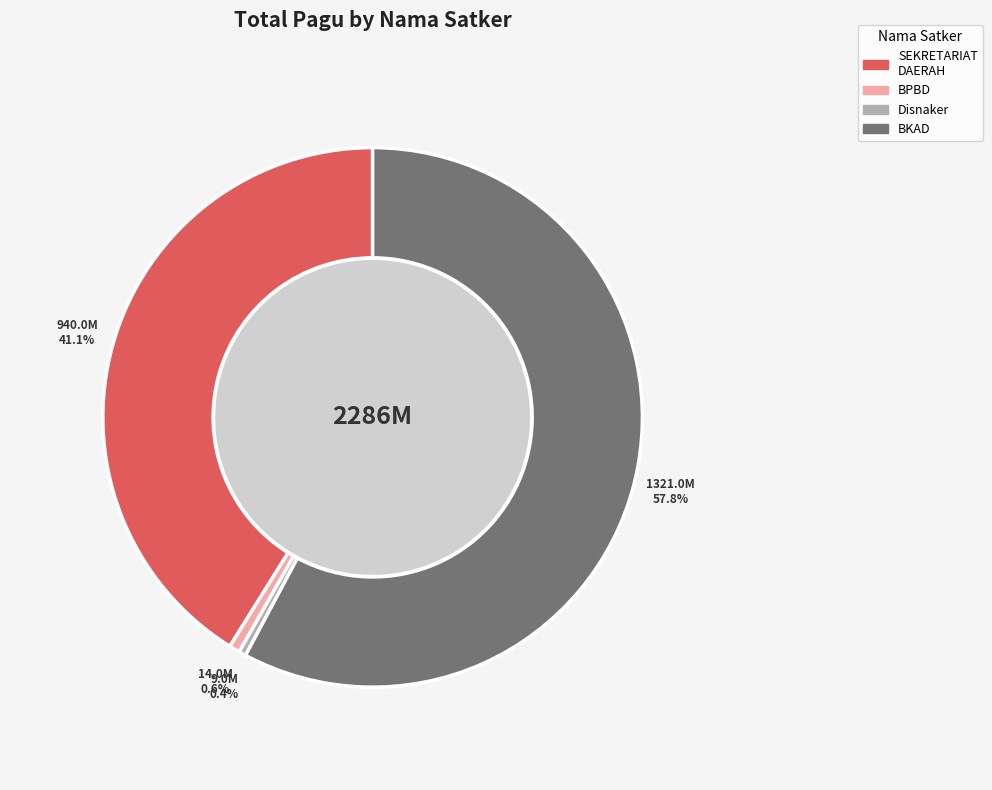

Which has a higher value, Disnaker or BKAD?

BKAD